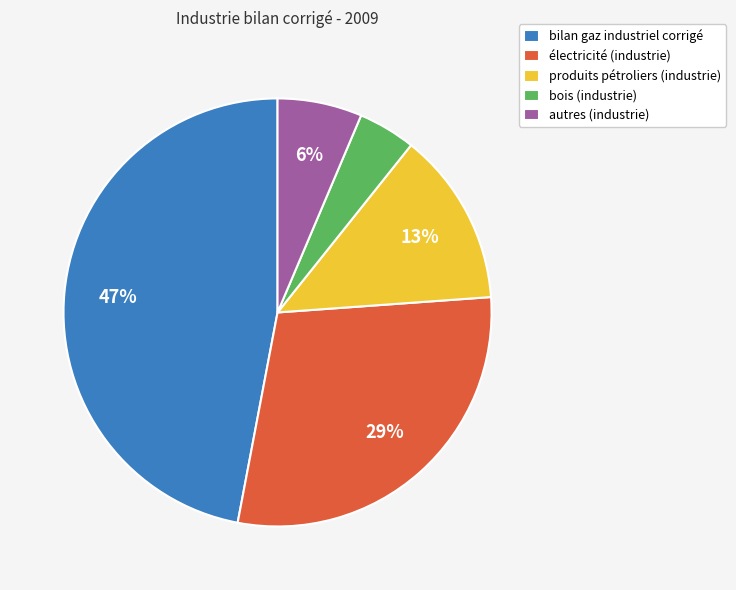

Is the sum of bilan gaz industriel corrigé and produits pétroliers (industrie) greater than half?

Yes